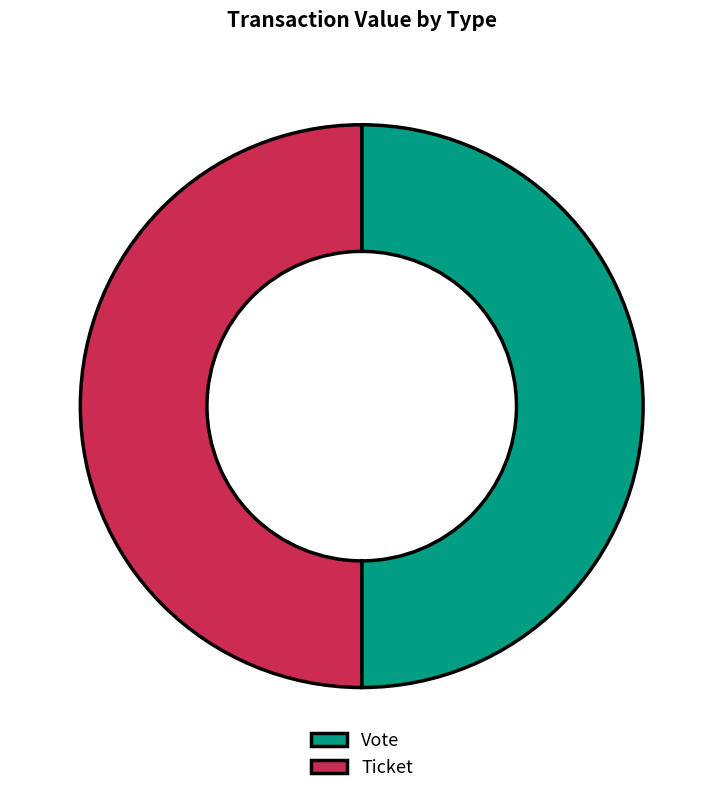

Is the sum of Ticket and Vote greater than half?

Yes